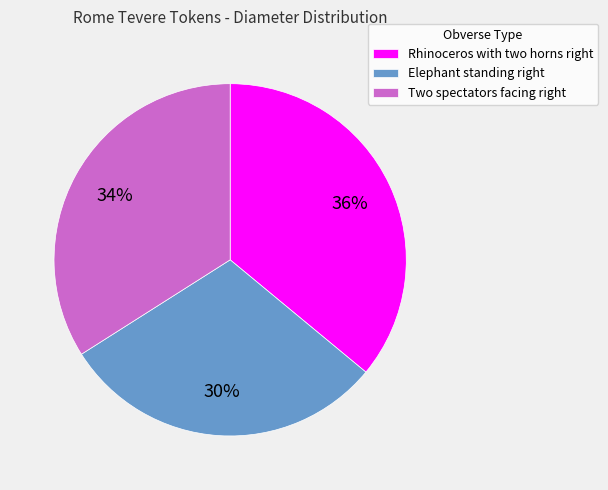

Rank the categories by value from highest to lowest.

Rhinoceros with two horns right, Two spectators facing right, Elephant standing right